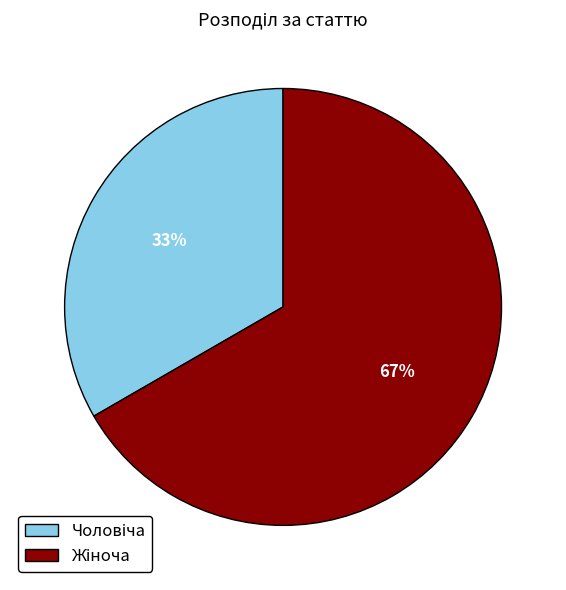

Is there a majority slice in this chart?

Yes